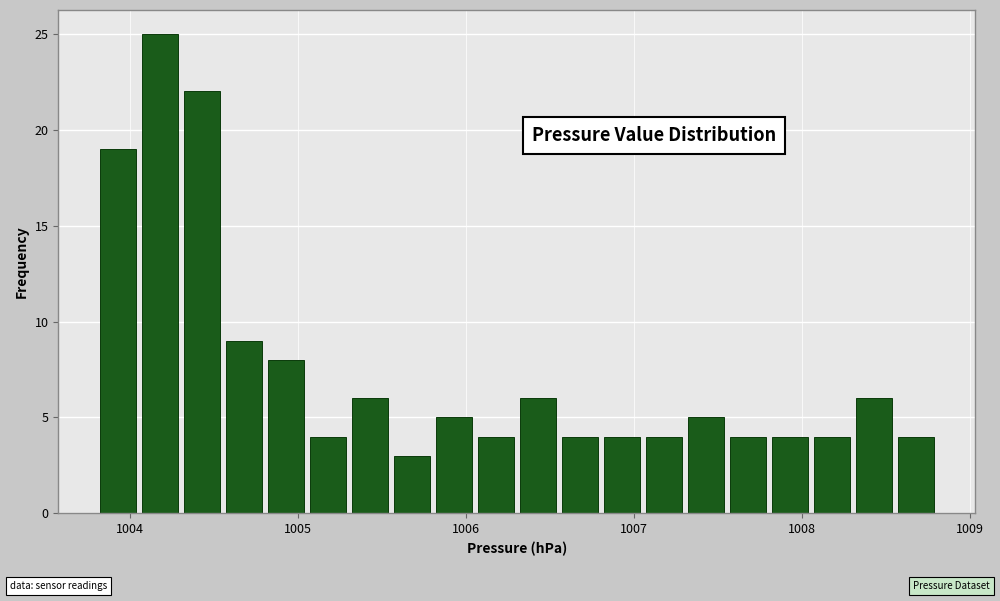

Read against the x-axis, roughly where is the centre of the tallest bar?

1004.2